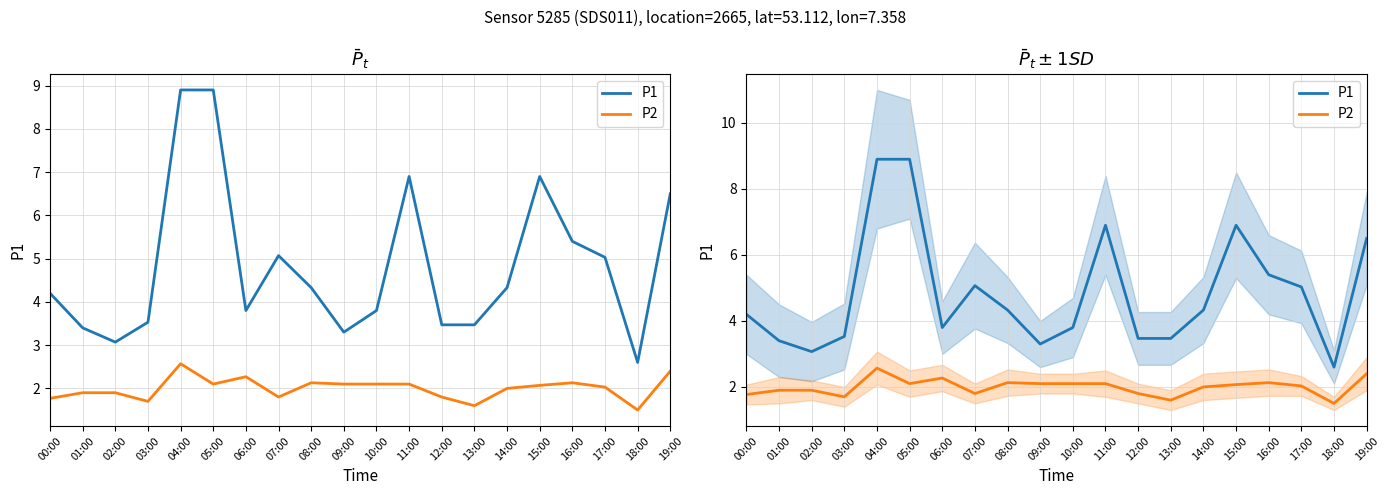

Which category has the lowest value across all series?

18:00